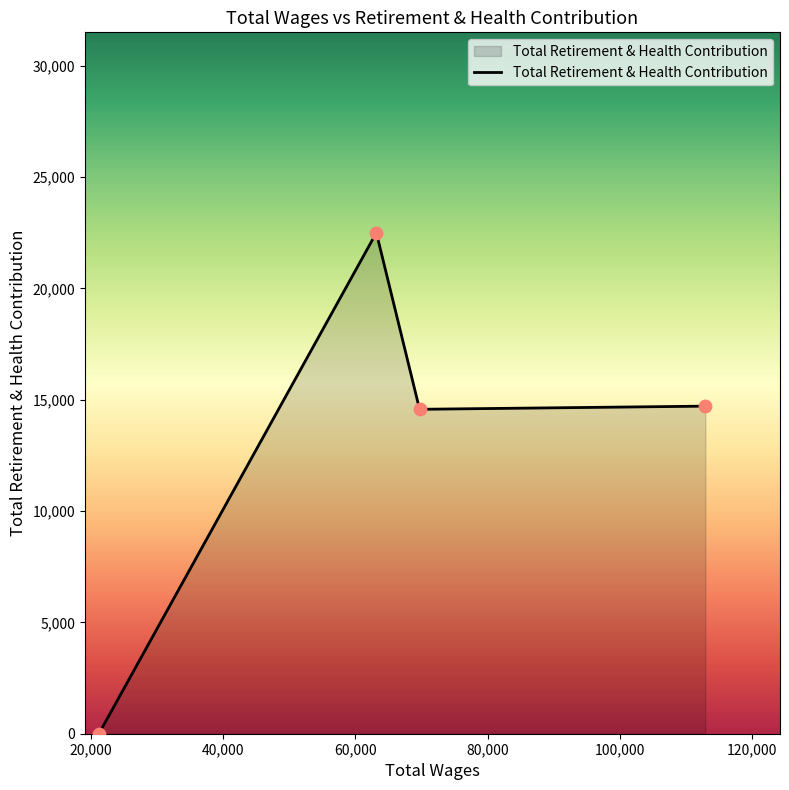

How many interior local peaks (higher than both neighbors) does the data have?

1